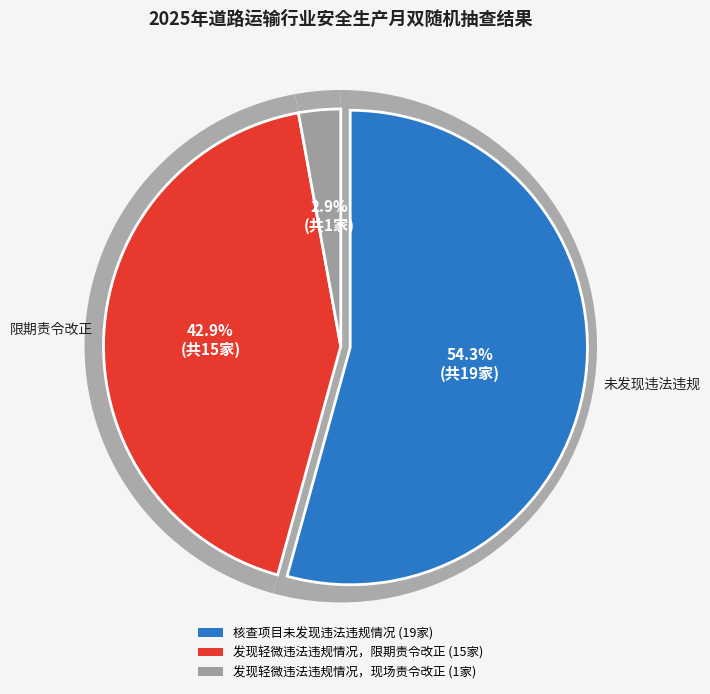

Which category has the biggest portion of the pie?

核查项目未发现违法违规情况